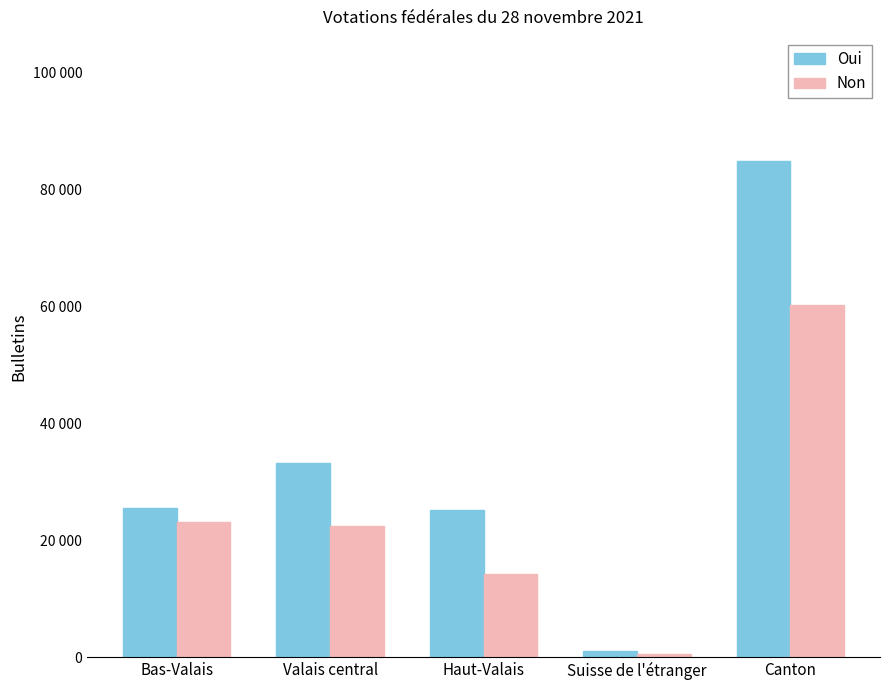

Are the bars grouped side by side (vs. stacked)?

Yes